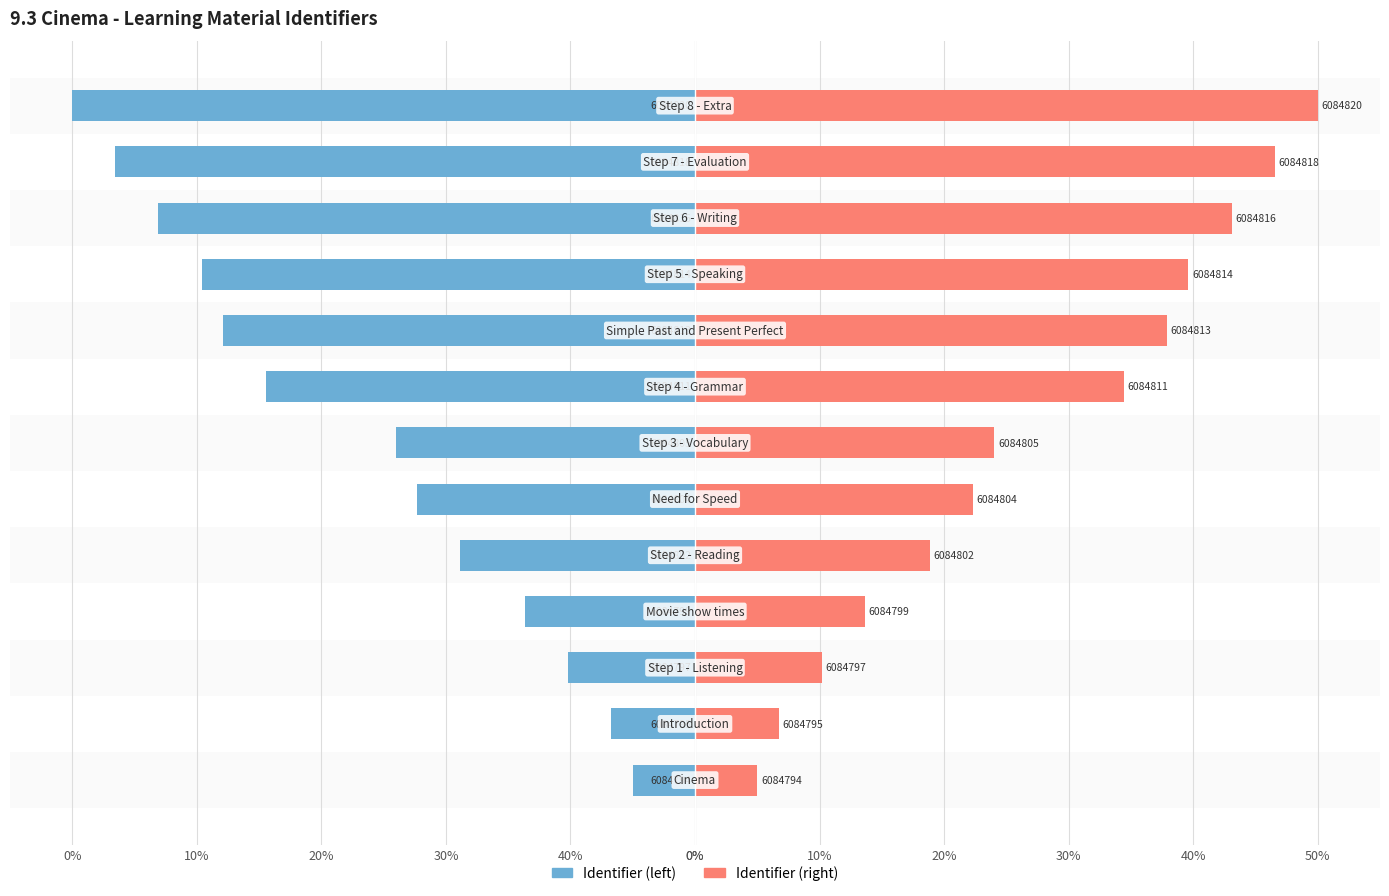

What is the difference between the maximum and minimum values in the Identifier (right) series?

45.0